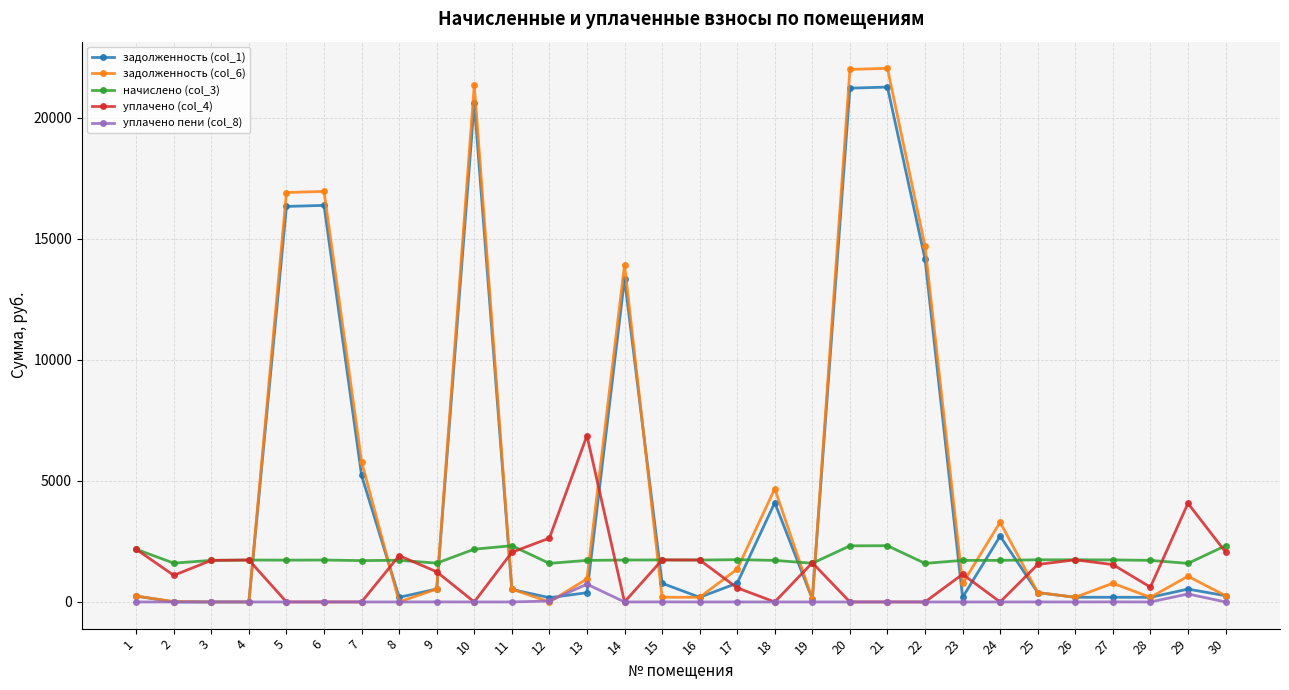

True or false: уплачено (col_4) and задолженность (col_6) cross at least once.

True